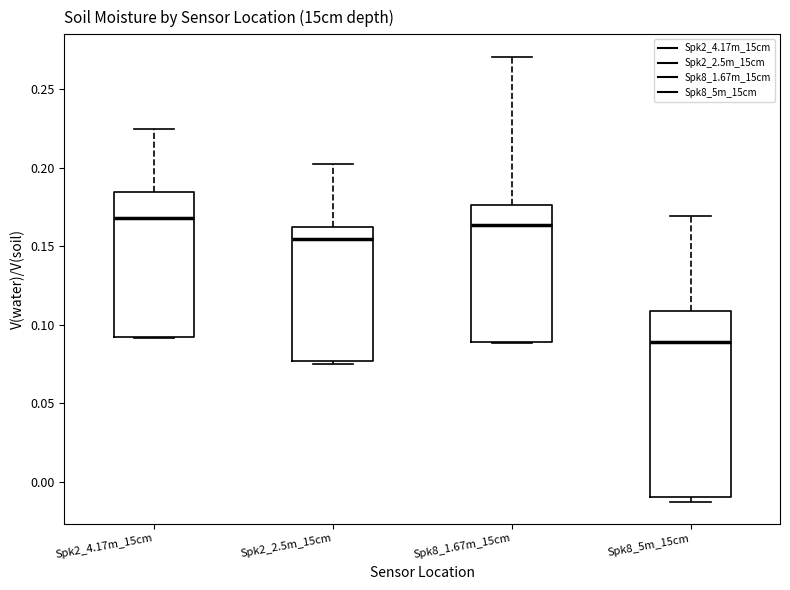

Which box is the tallest, from its lower edge to its upper edge?

Spk8_5m_15cm